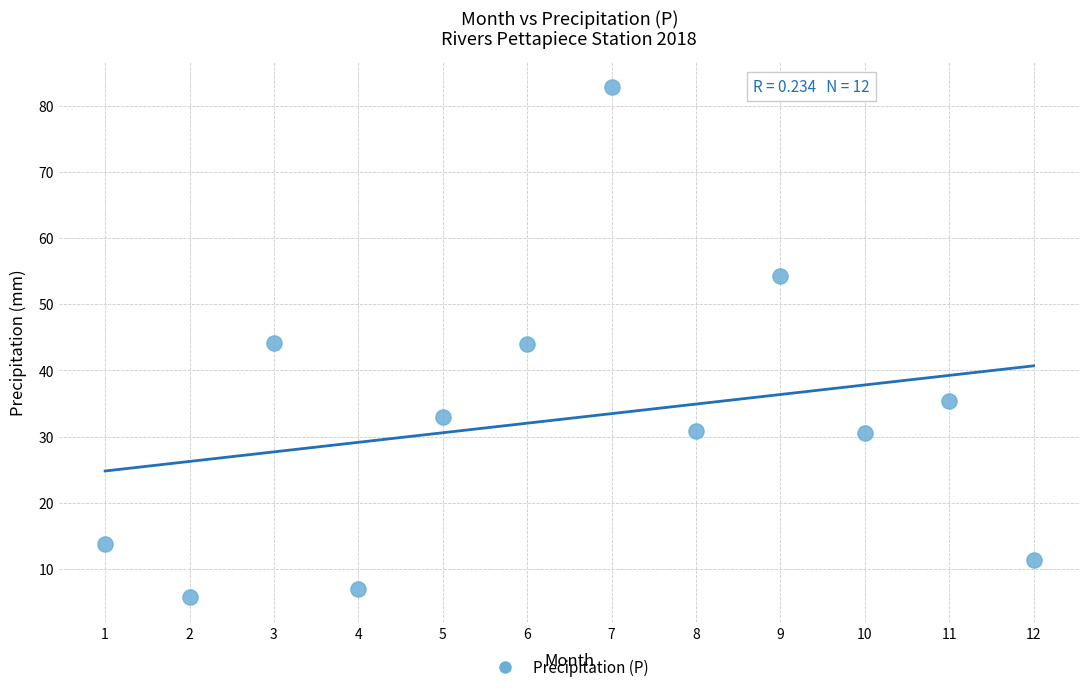

What is the average X value?

6.5